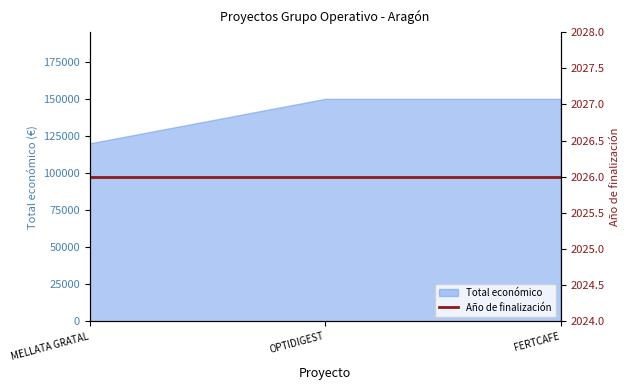

Reading left to right, transcribe all the data shown in this chart.

120000	150000	150000